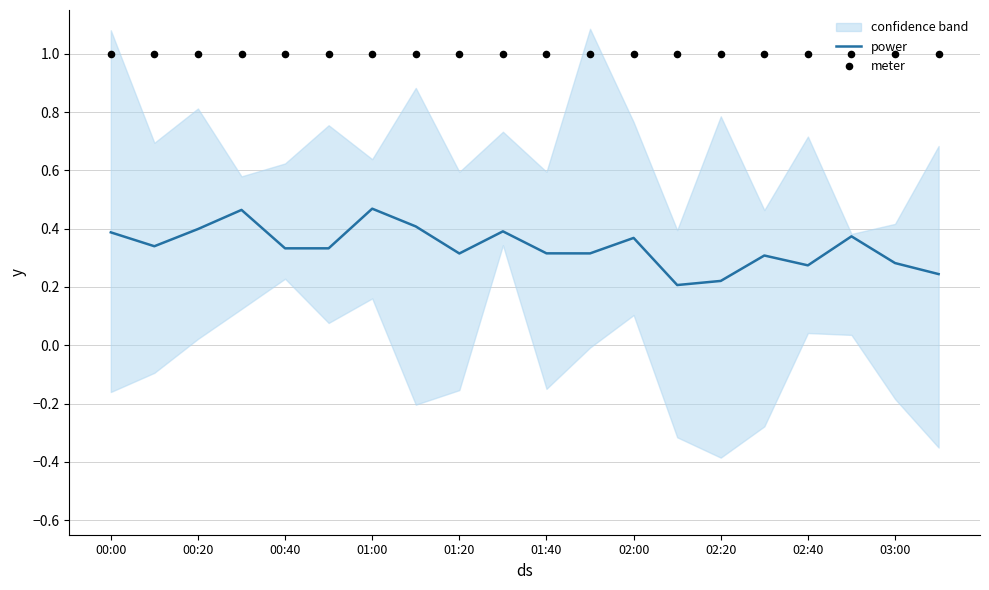

At how many categories does at least one series exceed 0?

20